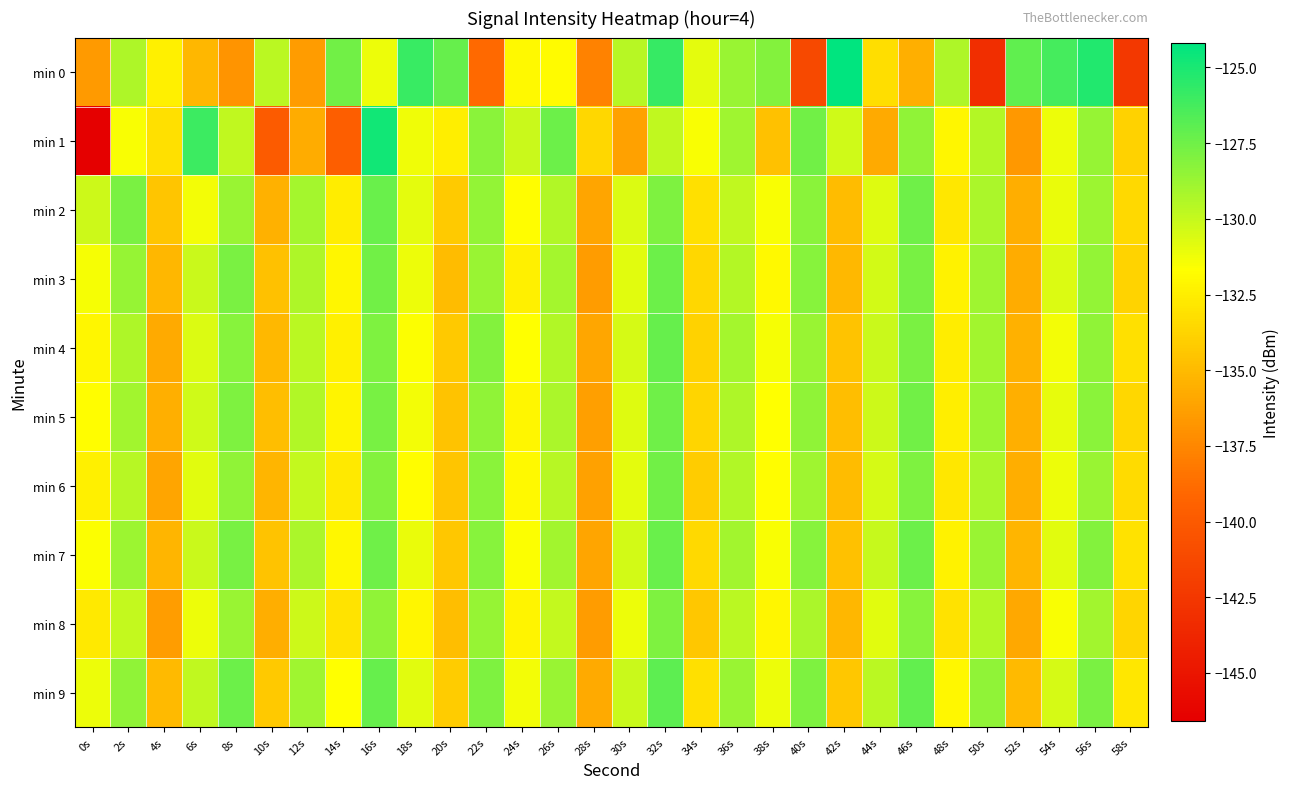

Reading left to right, what are all the values shown in this chart?

min 0: 0s=-136.5	2s=-129.3	4s=-132.4	6s=-135.1	8s=-136.9	10s=-129.7	12s=-136.5	14s=-127.6	16s=-131.2	18s=-125.9	20s=-127.2	22s=-139.0	24s=-132.0	26s=-131.8	28s=-137.8	30s=-129.6	32s=-125.8	34s=-130.9	36s=-128.7	38s=-128.1	40s=-141.3	42s=-124.2	44s=-133.2	46s=-135.5	48s=-129.4	50s=-143.1	52s=-127.0	54s=-126.3	56s=-125.2	58s=-142.5
min 1: 0s=-146.6	2s=-131.5	4s=-133.2	6s=-126.0	8s=-129.8	10s=-139.9	12s=-135.7	14s=-139.7	16s=-124.8	18s=-131.2	20s=-132.5	22s=-128.3	24s=-130.1	26s=-127.4	28s=-133.6	30s=-136.2	32s=-129.8	34s=-131.5	36s=-128.9	38s=-134.7	40s=-127.6	42s=-130.3	44s=-135.8	46s=-128.4	48s=-132.1	50s=-129.5	52s=-136.7	54s=-131.2	56s=-128.6	58s=-133.9
min 2: 0s=-130.2	2s=-127.8	4s=-134.5	6s=-131.3	8s=-128.7	10s=-135.4	12s=-129.1	14s=-132.6	16s=-127.3	18s=-130.9	20s=-134.2	22s=-128.5	24s=-131.8	26s=-129.4	28s=-136.1	30s=-130.6	32s=-127.9	34s=-133.2	36s=-129.8	38s=-131.5	40s=-128.3	42s=-134.9	44s=-130.7	46s=-127.5	48s=-132.8	50s=-129.2	52s=-135.6	54s=-131.1	56s=-128.8	58s=-133.5
min 3: 0s=-131.4	2s=-128.6	4s=-135.2	6s=-130.1	8s=-127.8	10s=-134.7	12s=-129.3	14s=-132.1	16s=-127.6	18s=-131.2	20s=-134.9	22s=-128.7	24s=-132.4	26s=-129.1	28s=-136.5	30s=-130.8	32s=-127.4	34s=-133.6	36s=-129.5	38s=-131.9	40s=-128.2	42s=-135.1	44s=-130.4	46s=-127.7	48s=-132.3	50s=-128.9	52s=-135.7	54s=-130.6	56s=-128.5	58s=-133.8
min 4: 0s=-132.1	2s=-129.3	4s=-135.8	6s=-130.6	8s=-128.2	10s=-135.1	12s=-129.7	14s=-132.4	16s=-127.9	18s=-131.6	20s=-134.3	22s=-128.1	24s=-131.7	26s=-129.4	28s=-136.0	30s=-130.5	32s=-127.2	34s=-133.9	36s=-129.1	38s=-131.4	40s=-128.7	42s=-134.6	44s=-130.1	46s=-127.8	48s=-132.6	50s=-129.0	52s=-135.4	54s=-131.3	56s=-128.4	58s=-133.2
min 5: 0s=-131.8	2s=-129.0	4s=-135.5	6s=-130.3	8s=-127.9	10s=-134.8	12s=-129.4	14s=-132.2	16s=-127.7	18s=-131.3	20s=-134.6	22s=-128.4	24s=-132.1	26s=-129.2	28s=-136.3	30s=-130.7	32s=-127.5	34s=-133.7	36s=-129.3	38s=-131.7	40s=-128.4	42s=-134.8	44s=-130.2	46s=-127.6	48s=-132.5	50s=-128.8	52s=-135.5	54s=-131.0	56s=-128.3	58s=-133.6
min 6: 0s=-132.4	2s=-129.6	4s=-136.1	6s=-130.8	8s=-128.4	10s=-135.3	12s=-129.9	14s=-132.7	16s=-128.1	18s=-131.8	20s=-134.5	22s=-128.3	24s=-131.9	26s=-129.6	28s=-136.2	30s=-130.9	32s=-127.6	34s=-134.1	36s=-129.4	38s=-131.8	40s=-128.9	42s=-134.9	44s=-130.5	46s=-127.9	48s=-132.8	50s=-129.2	52s=-135.6	54s=-131.2	56s=-128.7	58s=-133.4
min 7: 0s=-131.6	2s=-128.8	4s=-135.3	6s=-130.1	8s=-127.7	10s=-134.6	12s=-129.2	14s=-132.0	16s=-127.5	18s=-131.1	20s=-134.4	22s=-128.2	24s=-131.6	26s=-129.0	28s=-136.1	30s=-130.4	32s=-127.3	34s=-133.5	36s=-129.0	38s=-131.5	40s=-128.2	42s=-134.7	44s=-130.0	46s=-127.4	48s=-132.3	50s=-128.7	52s=-135.3	54s=-130.8	56s=-128.1	58s=-133.1
min 8: 0s=-132.7	2s=-129.9	4s=-136.4	6s=-131.2	8s=-128.7	10s=-135.6	12s=-130.2	14s=-133.0	16s=-128.4	18s=-132.1	20s=-134.8	22s=-128.6	24s=-132.2	26s=-129.9	28s=-136.5	30s=-131.2	32s=-127.9	34s=-134.4	36s=-129.7	38s=-132.1	40s=-129.2	42s=-135.2	44s=-130.8	46s=-128.2	48s=-133.1	50s=-129.5	52s=-135.9	54s=-131.5	56s=-129.0	58s=-133.7
min 9: 0s=-131.2	2s=-128.4	4s=-135.0	6s=-129.8	8s=-127.4	10s=-134.3	12s=-128.9	14s=-131.7	16s=-127.2	18s=-130.8	20s=-134.1	22s=-127.9	24s=-131.3	26s=-128.7	28s=-135.8	30s=-130.1	32s=-127.0	34s=-133.2	36s=-128.7	38s=-131.2	40s=-127.9	42s=-134.4	44s=-129.7	46s=-127.1	48s=-132.0	50s=-128.4	52s=-135.0	54s=-130.5	56s=-127.8	58s=-132.8